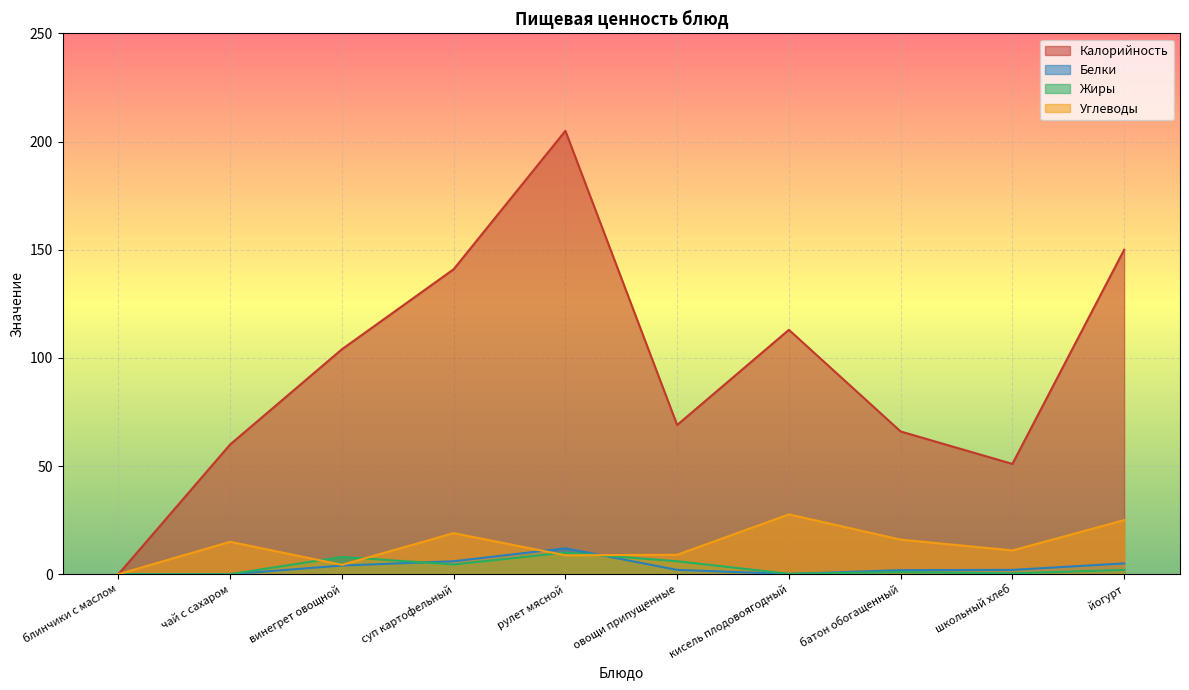

What are all the series names shown in the legend?

Калорийность, Белки, Жиры, Углеводы